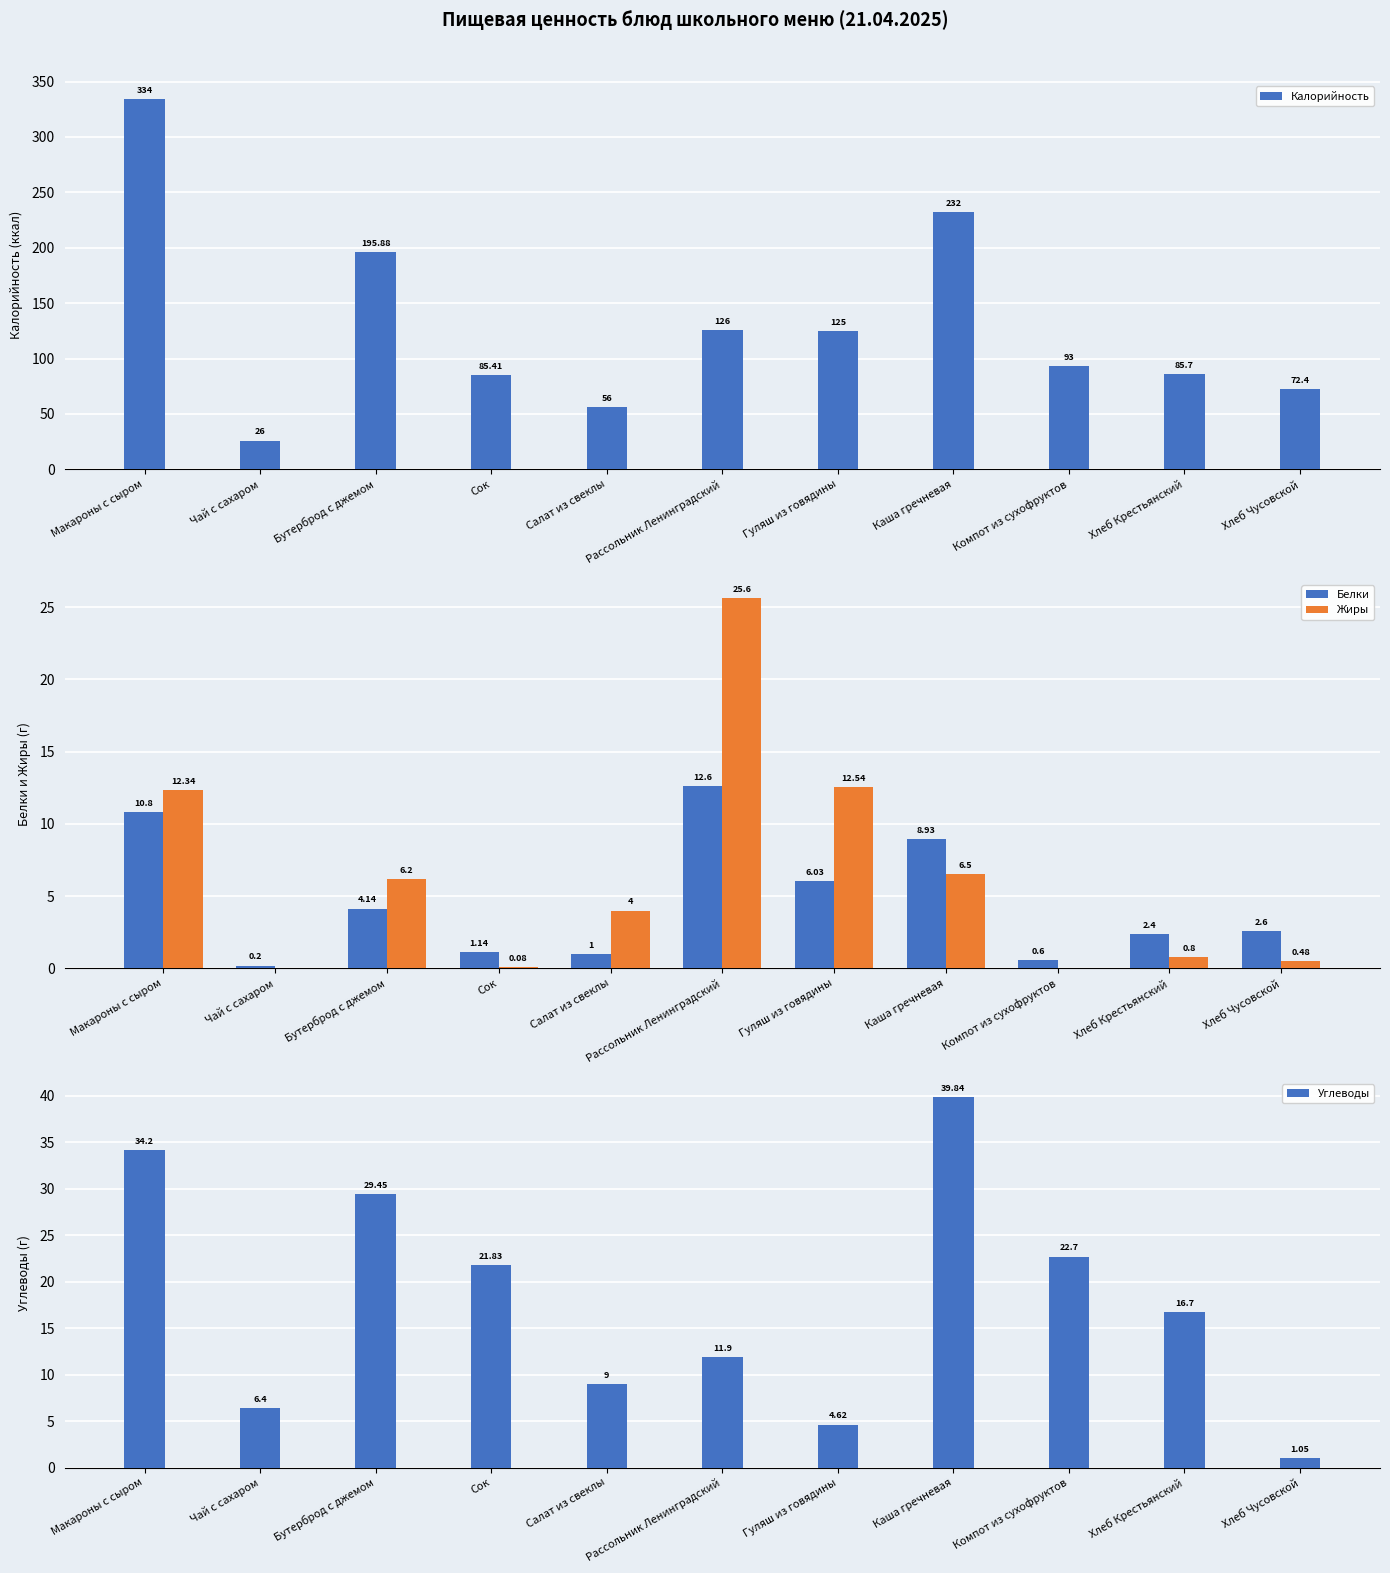

At which label does Углеводы reach its minimum?

Хлеб Чусовской